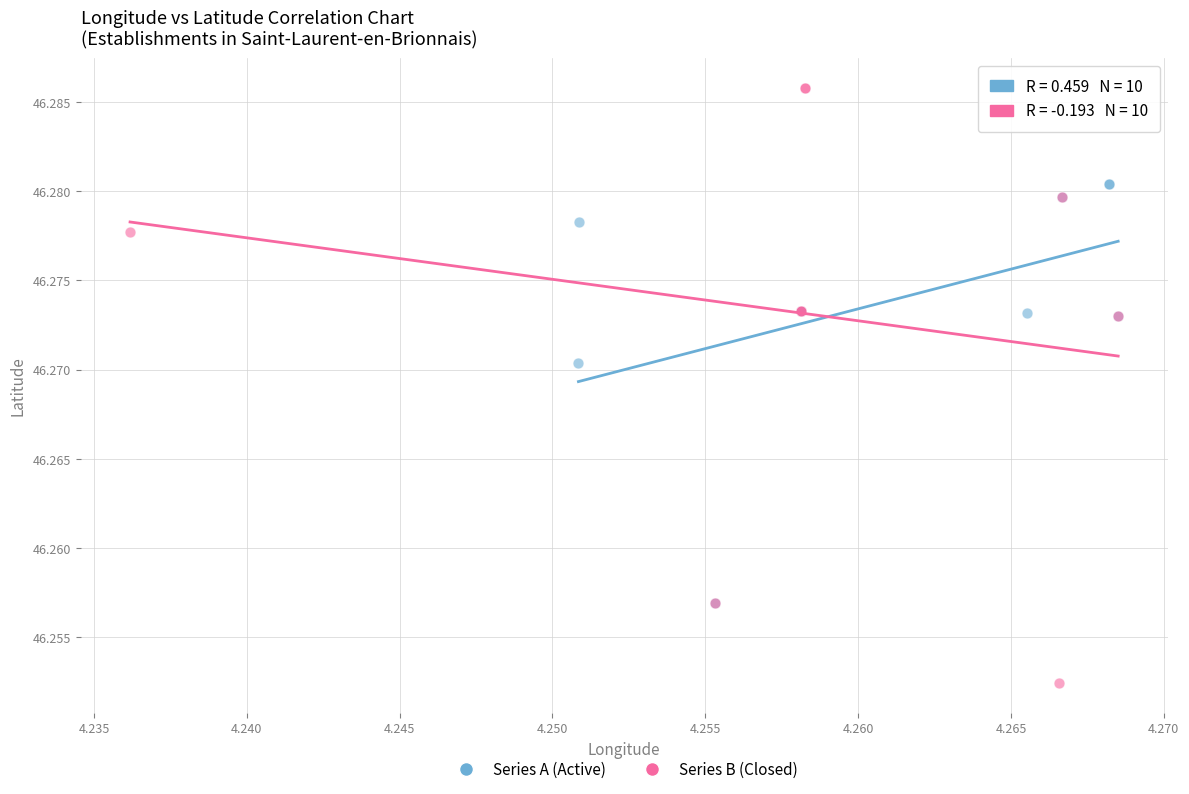

Which series contains the highest Y value?

Series B (Closed)